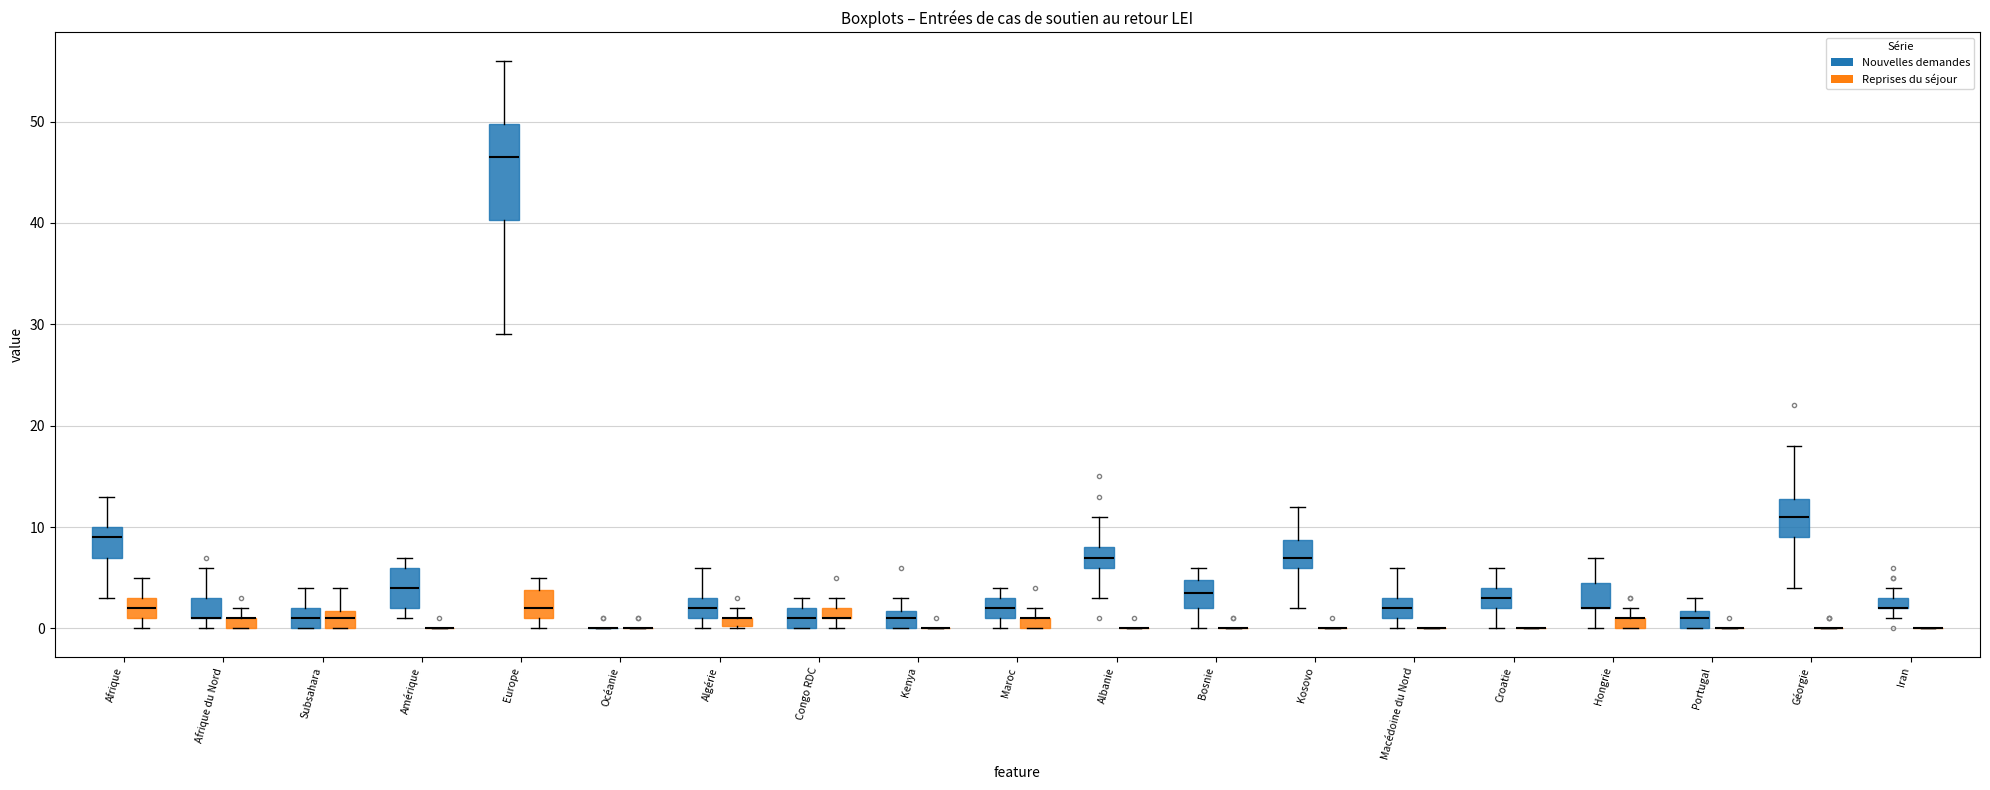

Which box is the tallest, from its lower edge to its upper edge?

Europe (Nouvelles demandes)